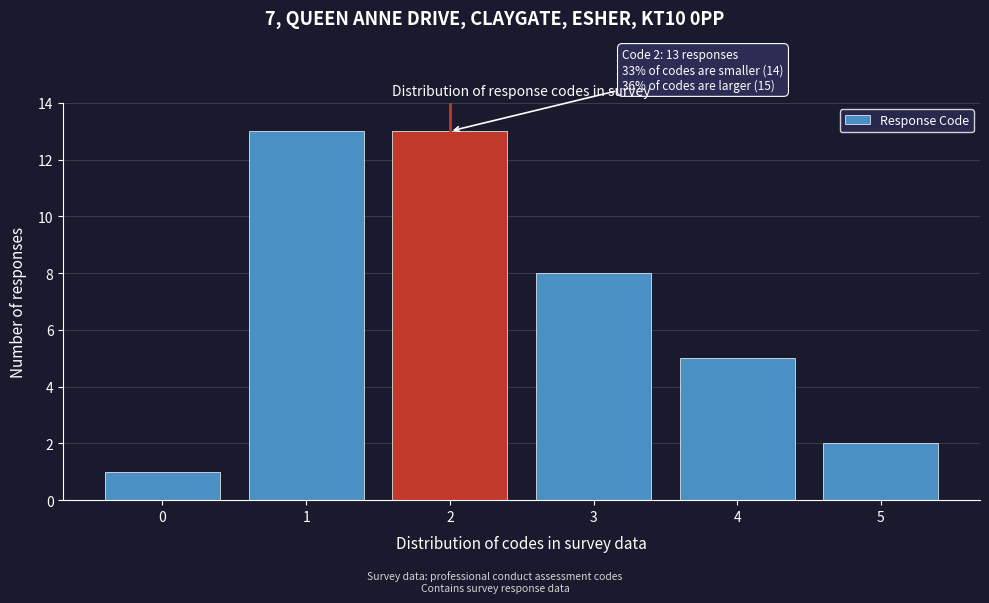

Reading right to left, extract all data points from this chart.

5=2	4=5	3=8	2=13	1=13	0=1